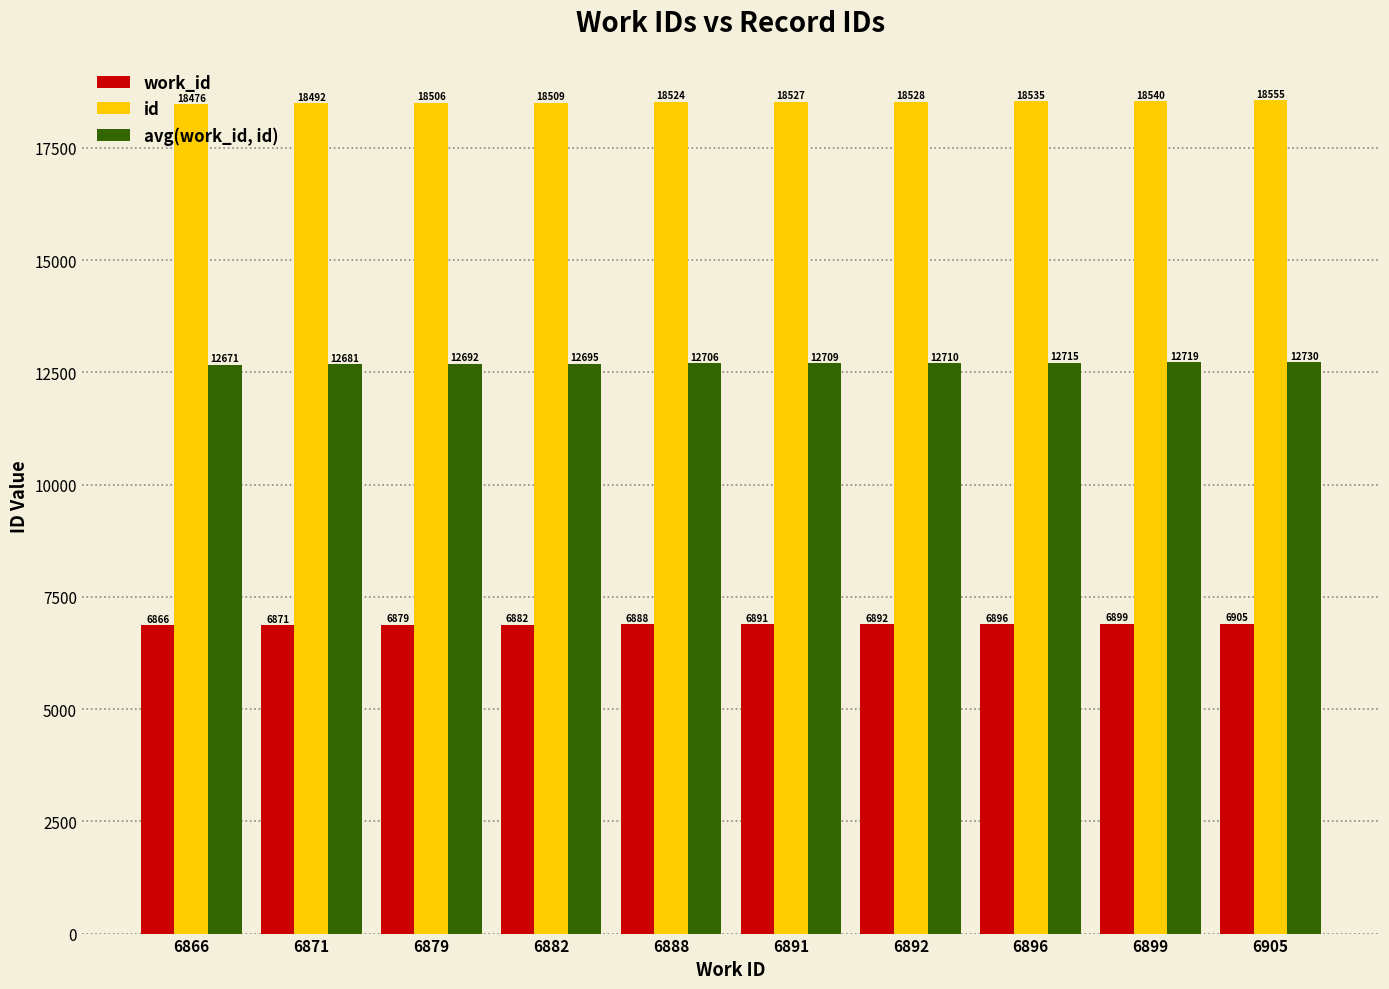

At how many categories does at least one series exceed 12822?

10